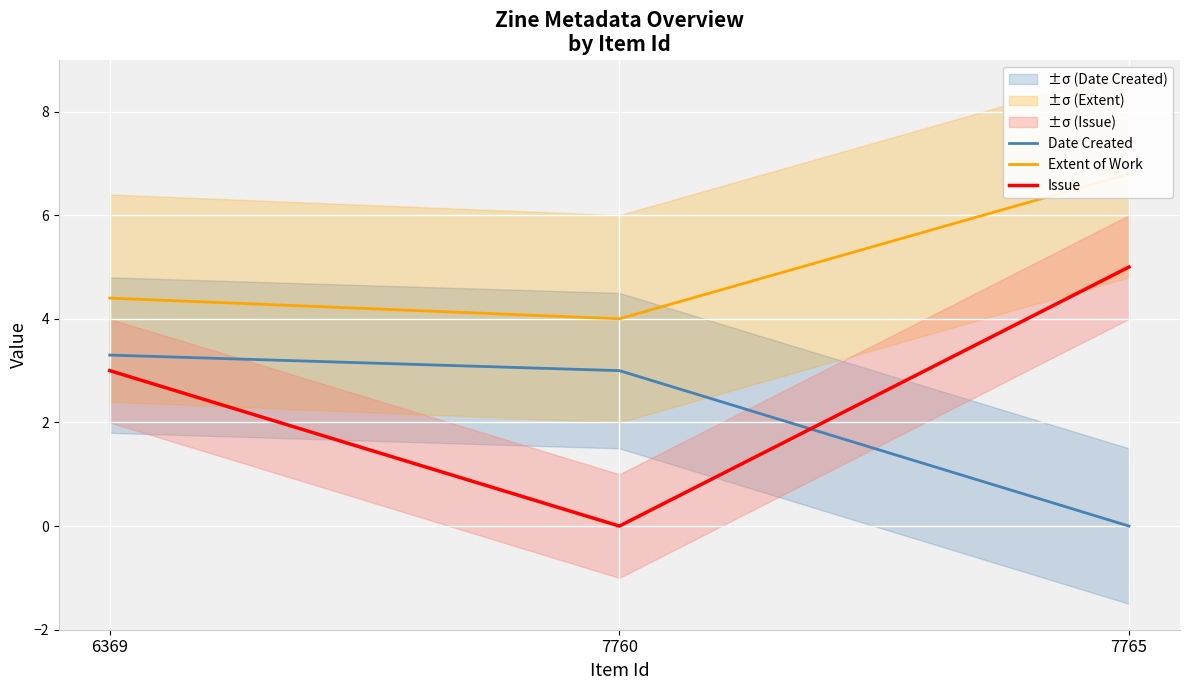

What are all the series names shown in the legend?

Date Created, Extent of Work, Issue